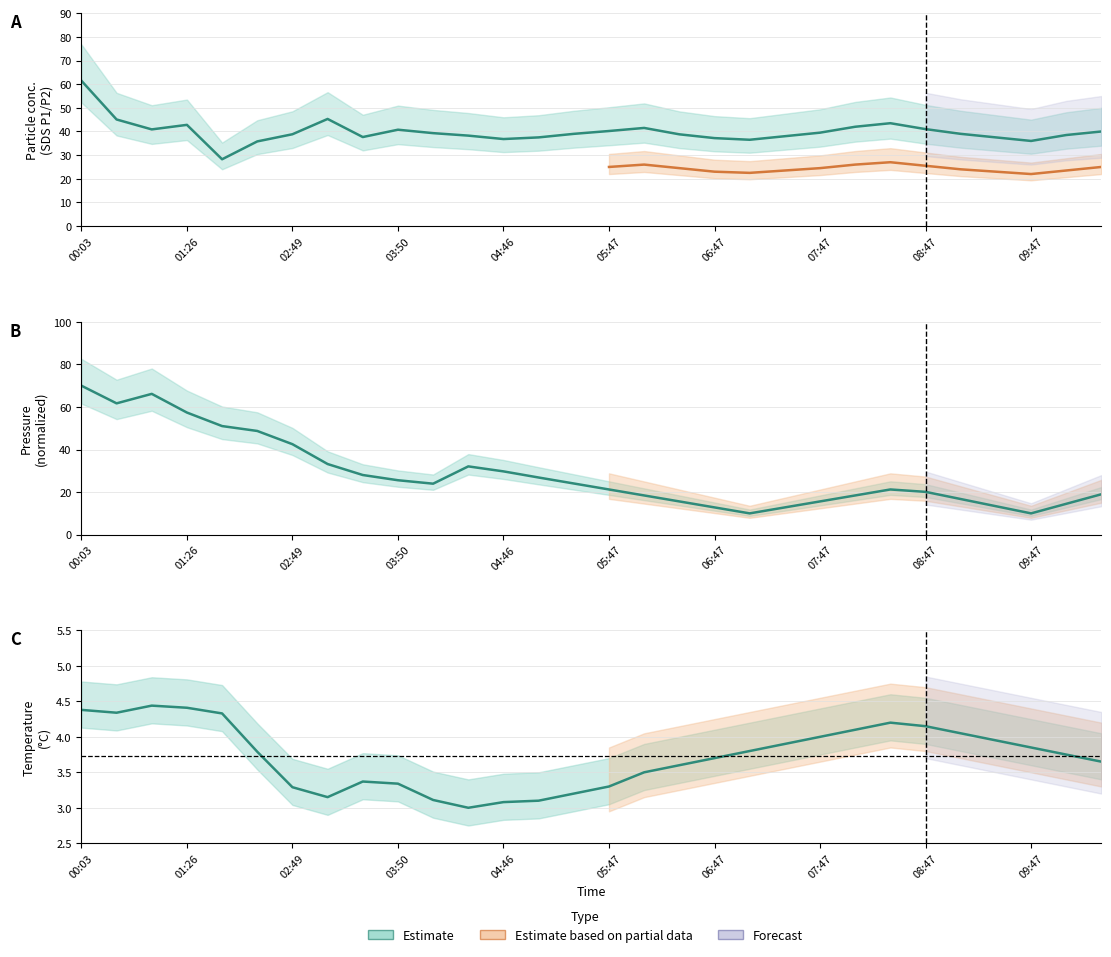

What is the minimum value shown in the chart?

3.0